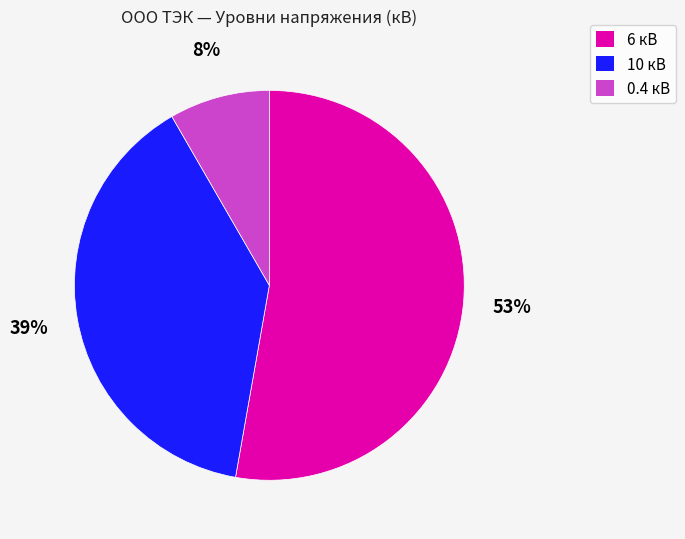

Is it true that 10 кВ is 49% of the pie?

False